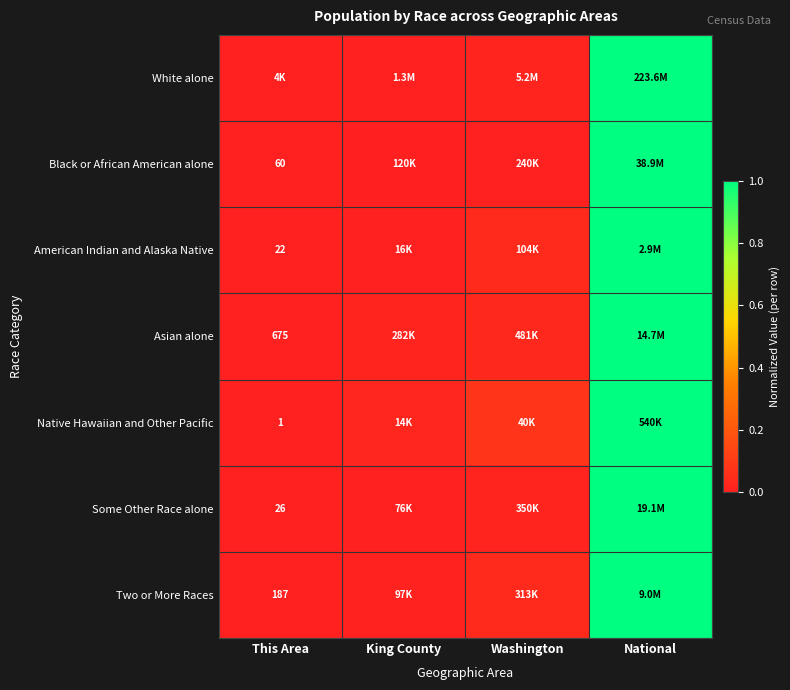

What is the sum of the White alone values at This Area and National?

1.0